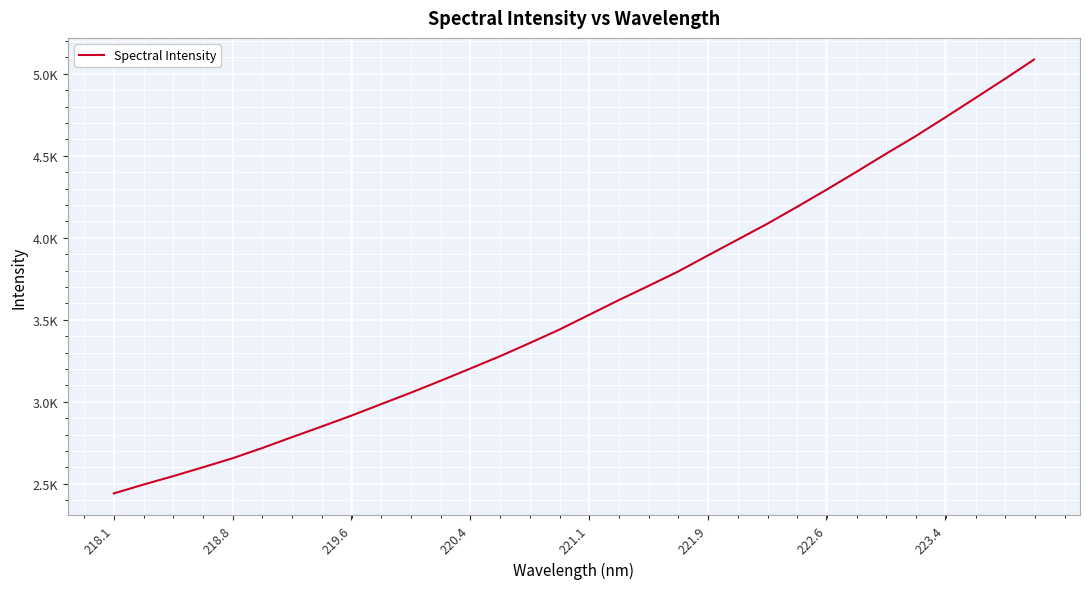

What is the value of the 17th point from the left?

3529.9